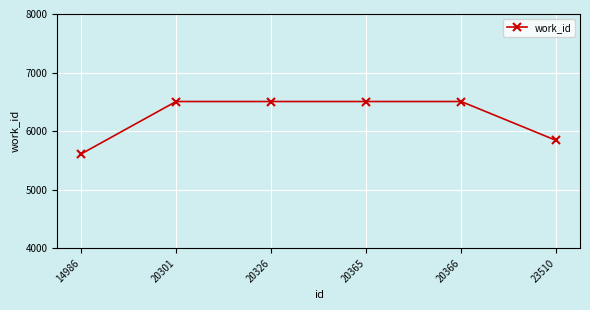

Reading left to right, transcribe all the data shown in this chart.

14986=5610	20301=6506	20326=6506	20365=6506	20366=6506	23510=5841